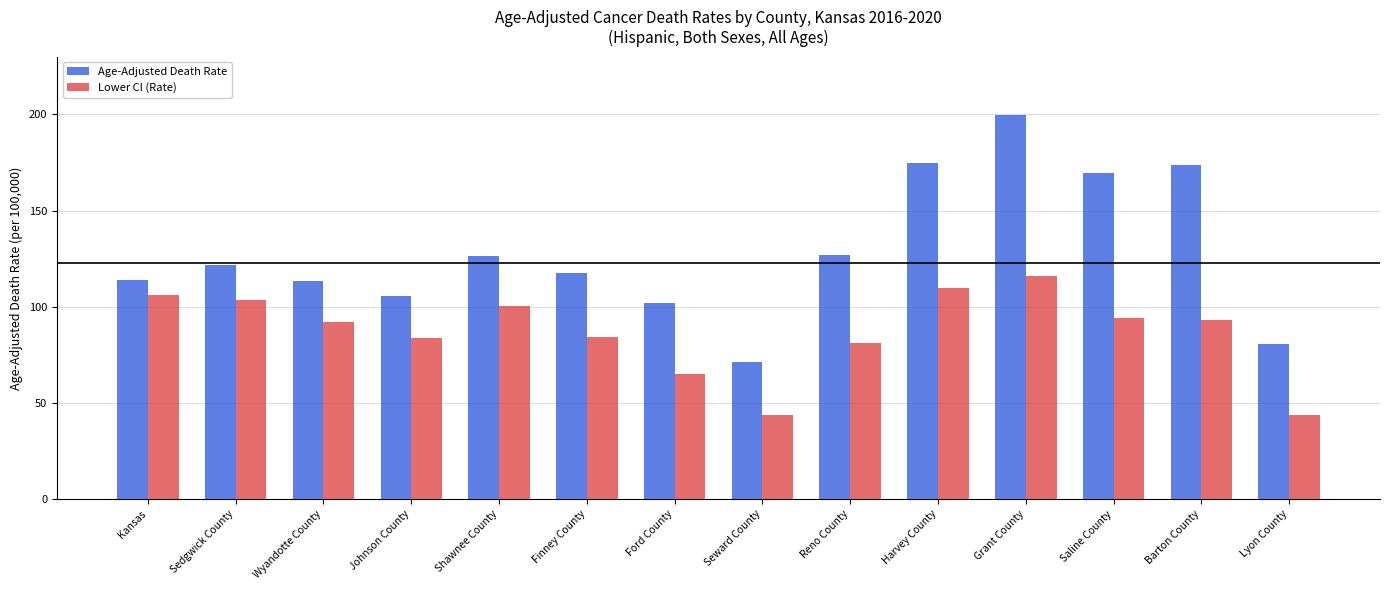

Which series has the largest range (max minus min)?

Age-Adjusted Death Rate